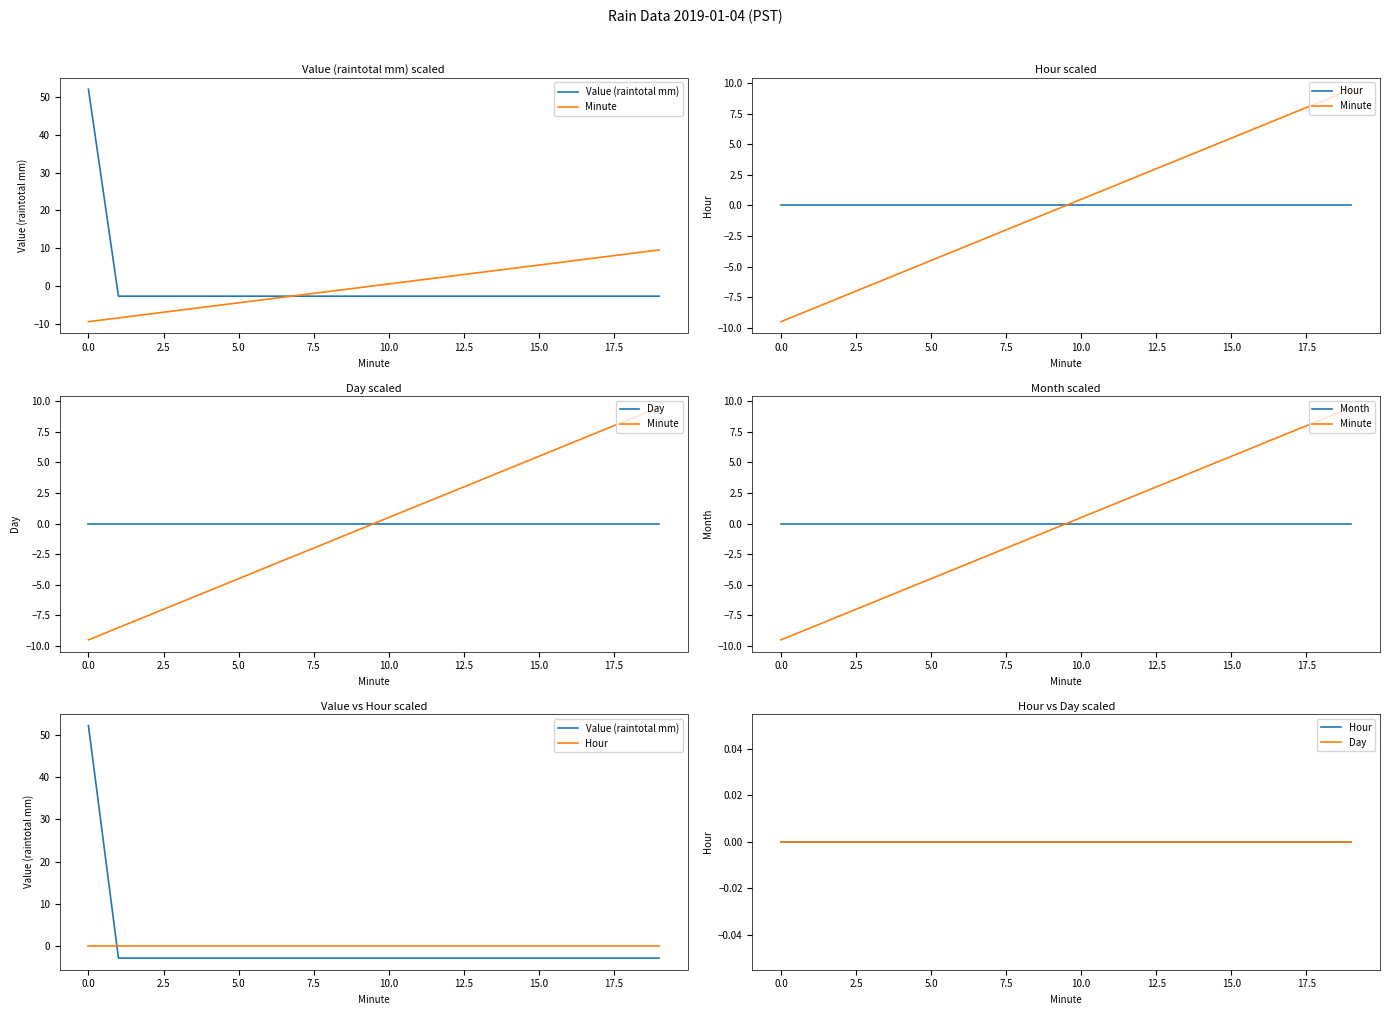

After their last crossing, which series has the higher values: Value (raintotal mm) or Month?

Month